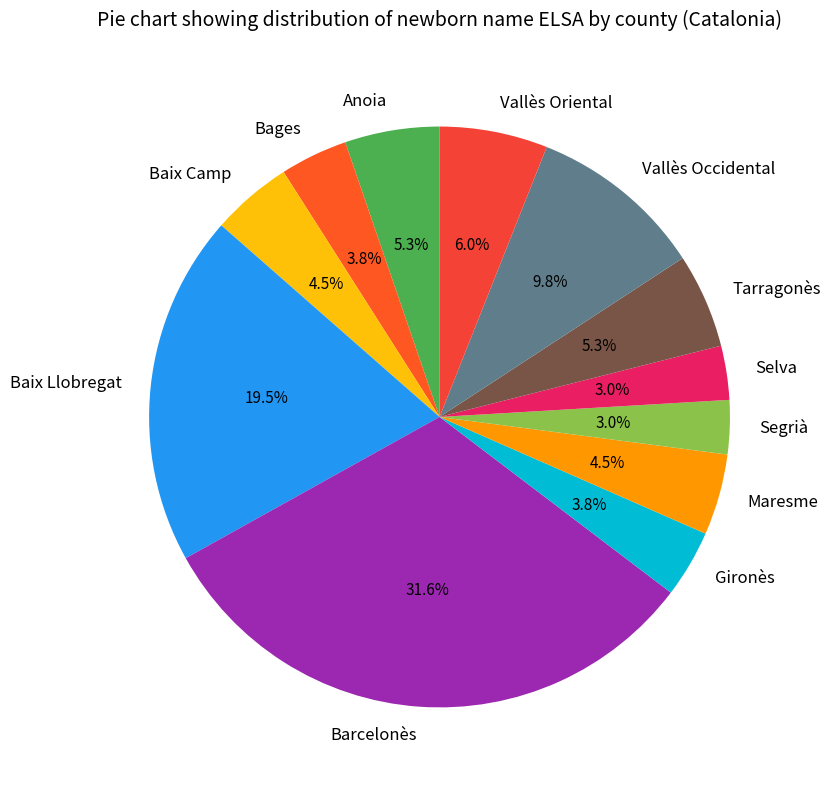

Does Bages represent more than half of the total?

No